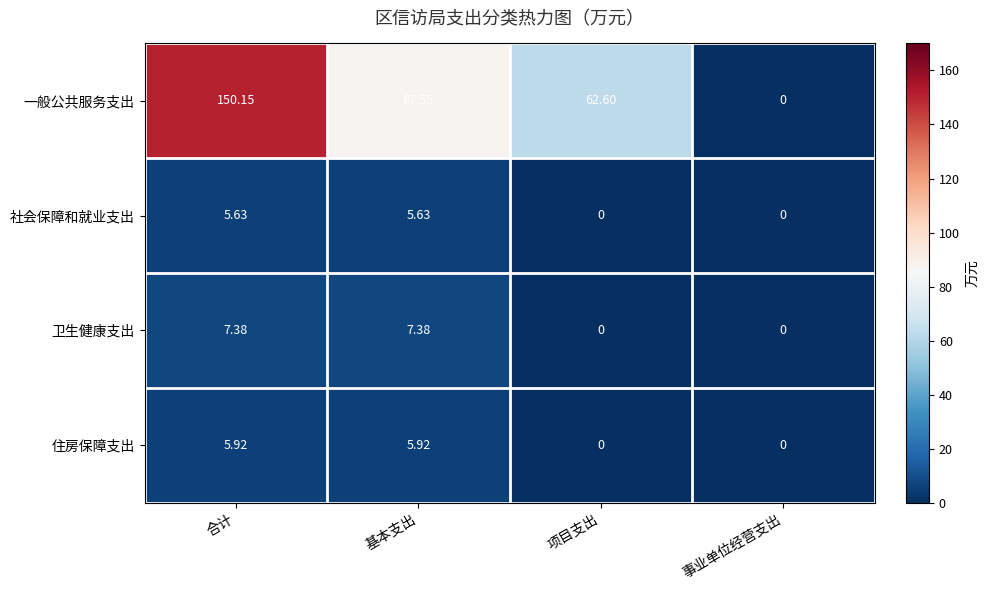

At which label does 住房保障支出 first exceed 5?

合计